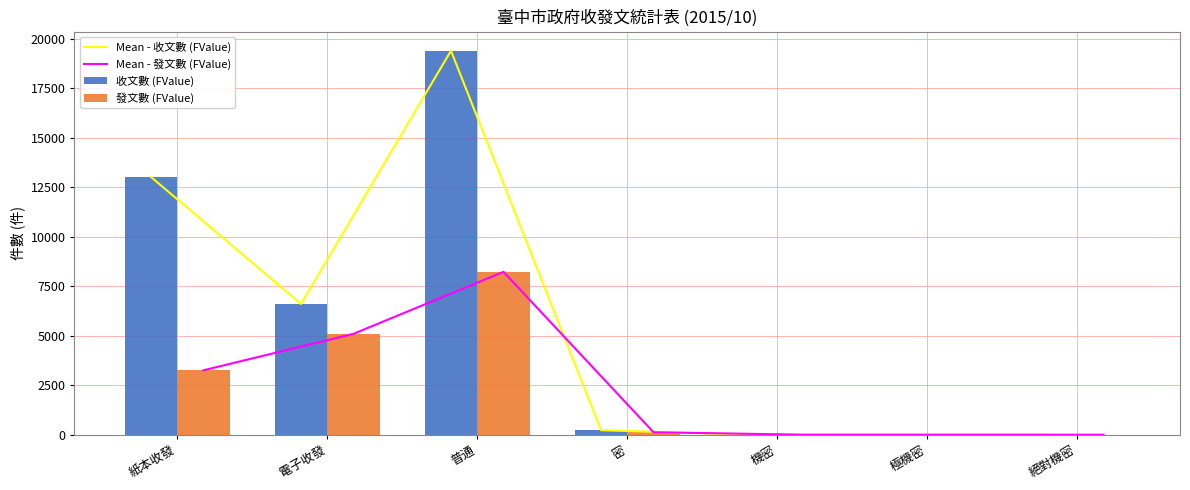

List the series in order of their peak value, highest first.

Mean - 收文數 (FValue), 收文數 (FValue), Mean - 發文數 (FValue), 發文數 (FValue)